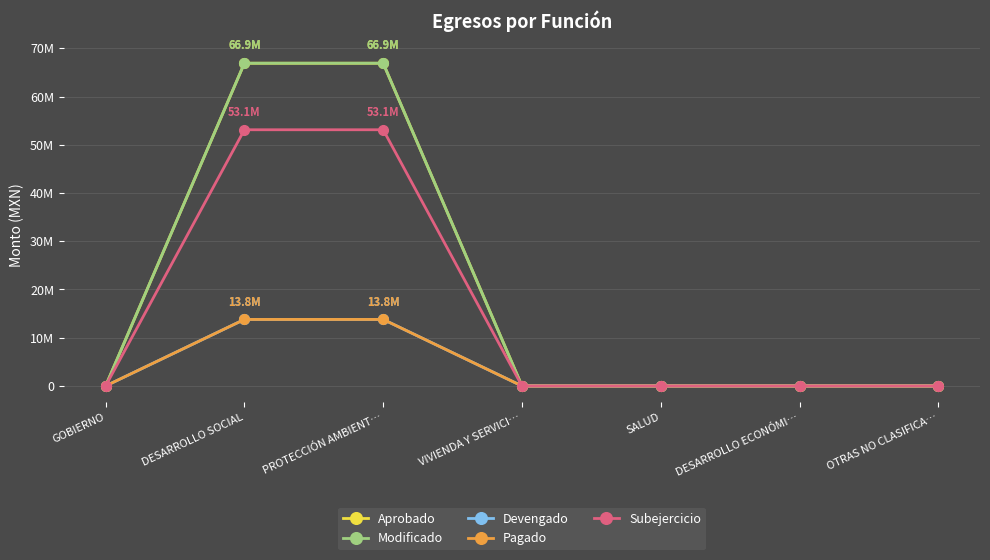

Is this an area chart (filled region under the line)?

No